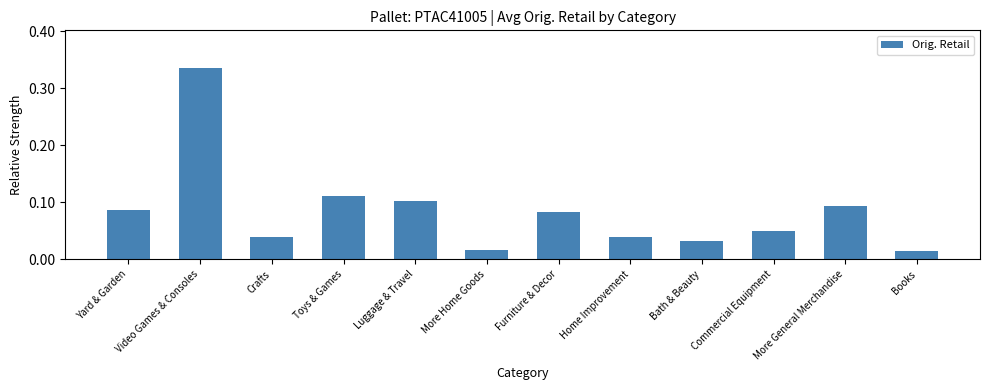

What is the sum of the values at Home Improvement and Video Games & Consoles?

0.4